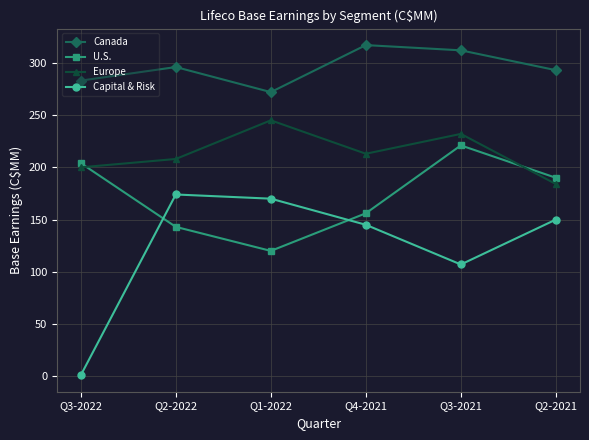

Where do Capital & Risk and U.S. first cross each other?

Q3-2022 and Q2-2022